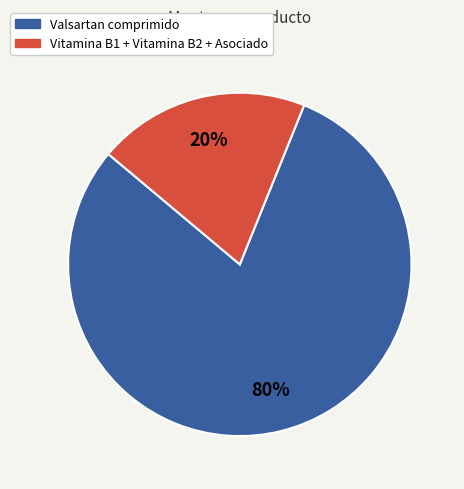

Is there a majority slice in this chart?

Yes